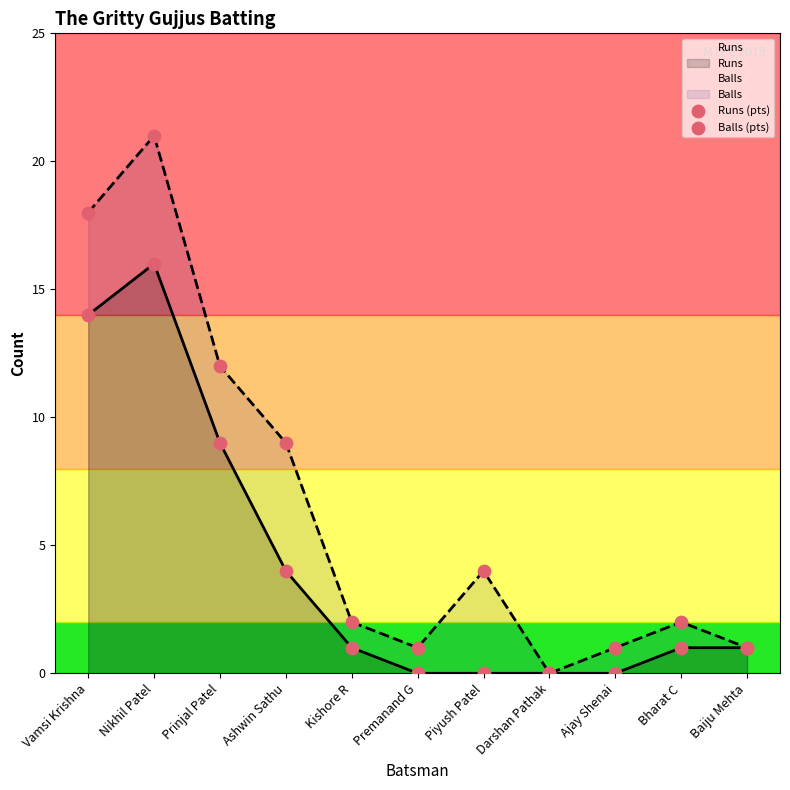

Which series has the largest total across all categories?

Balls